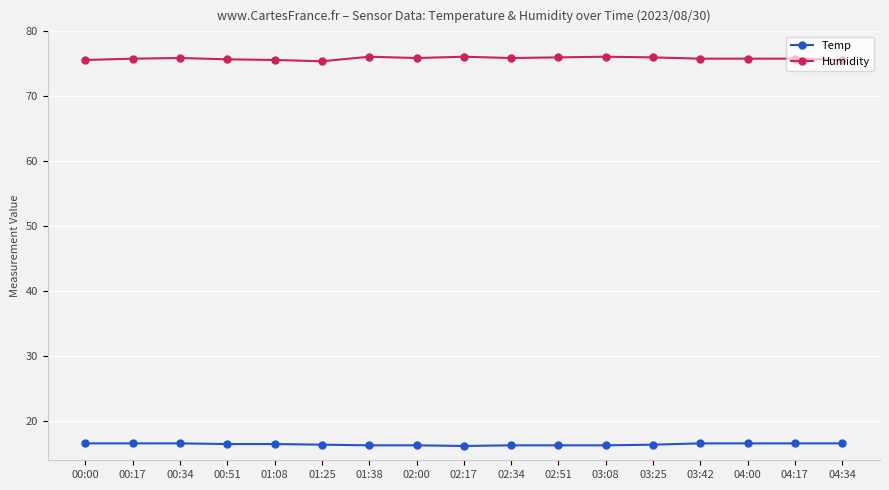

True or false: Temp and Humidity intersect in this chart.

False